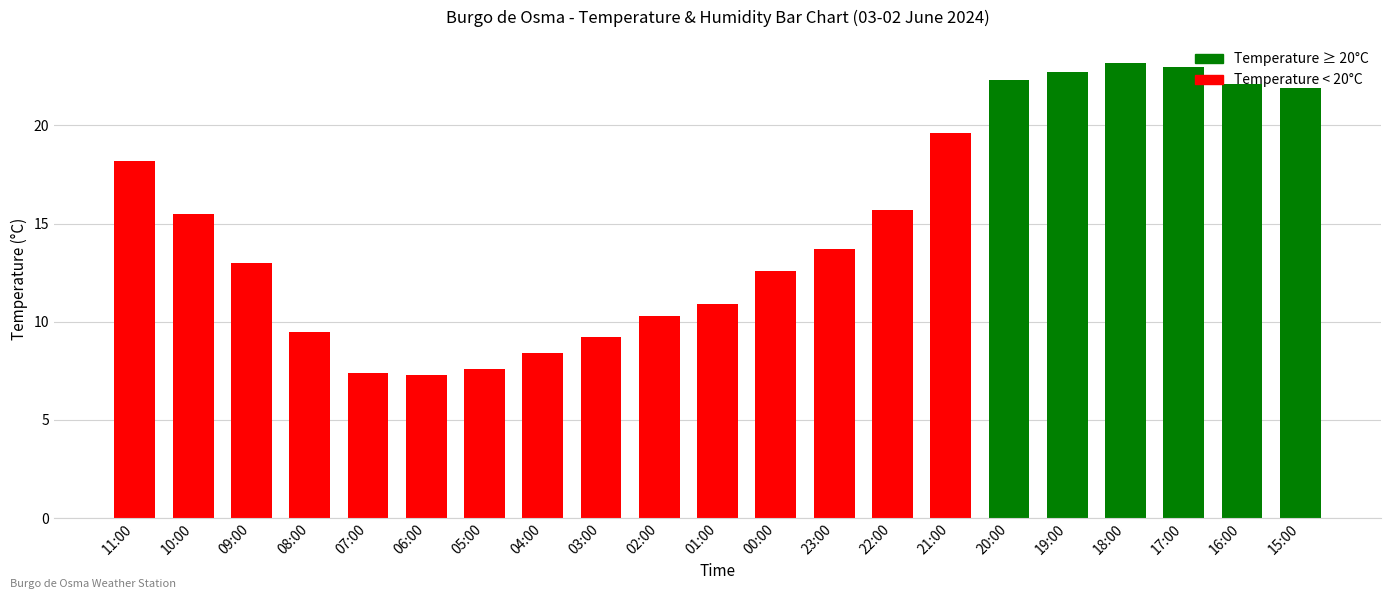

Is it true that the value at 00:00 is 12.6?

True